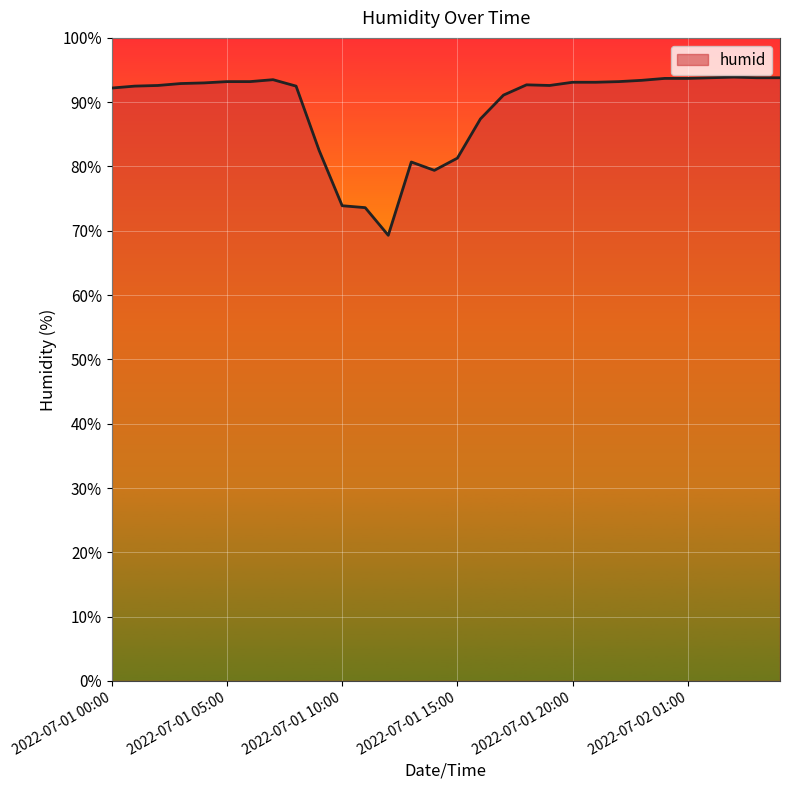

What is the smallest value displayed?

69.3